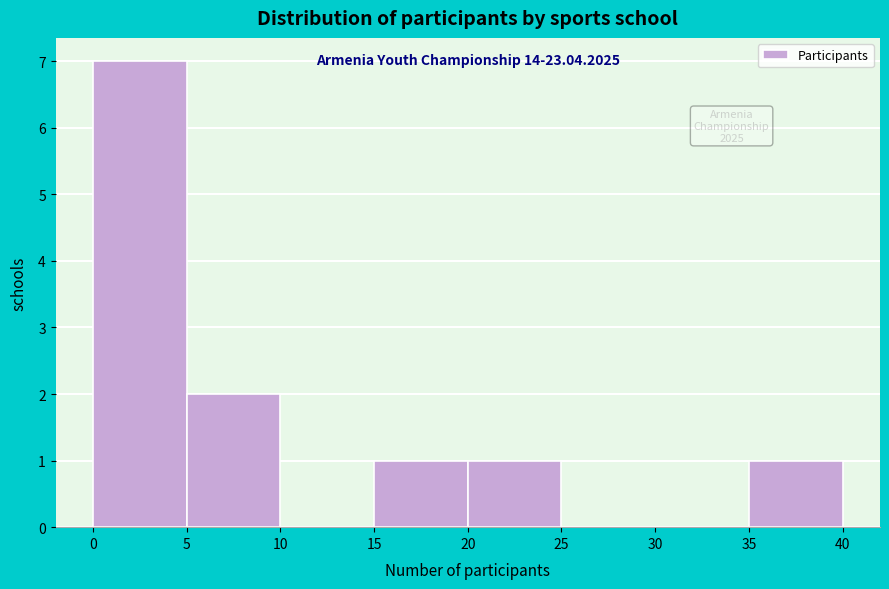

Which range on the x-axis has the tallest bar?

0 to 5